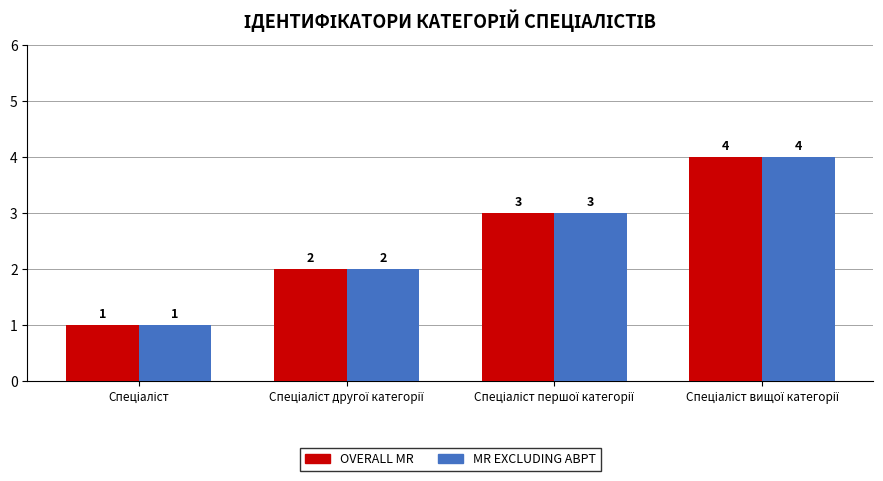

How many series are shown in this chart?

2